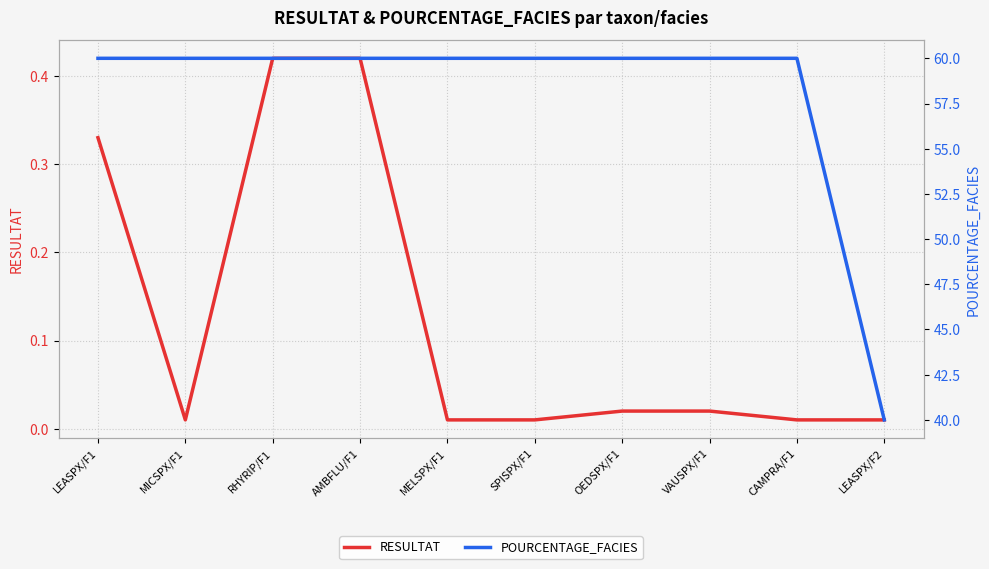

True or false: RESULTAT and POURCENTAGE_FACIES intersect in this chart.

False